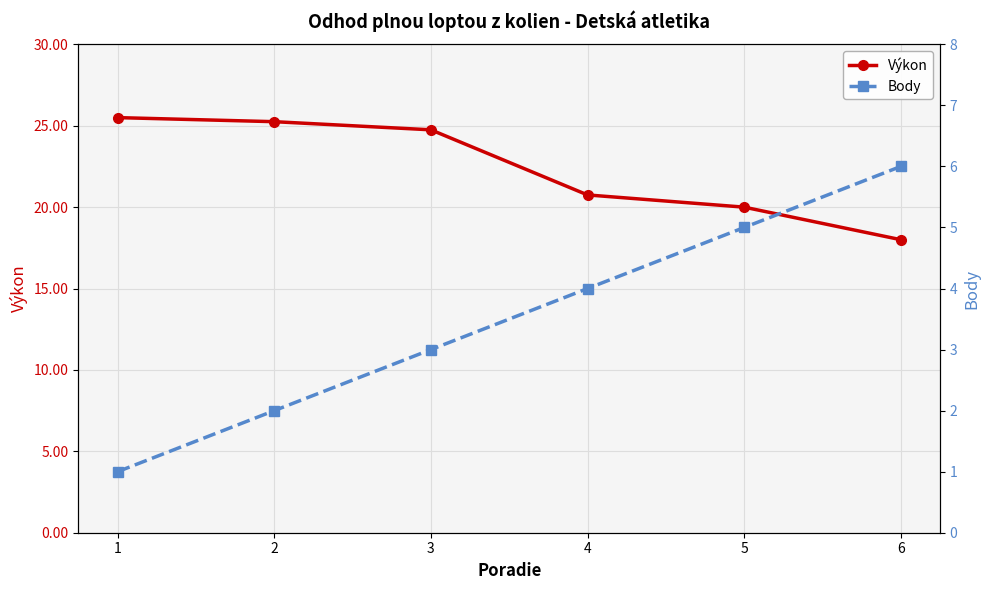

What is the difference between the Výkon values at 1 and 6?

7.5